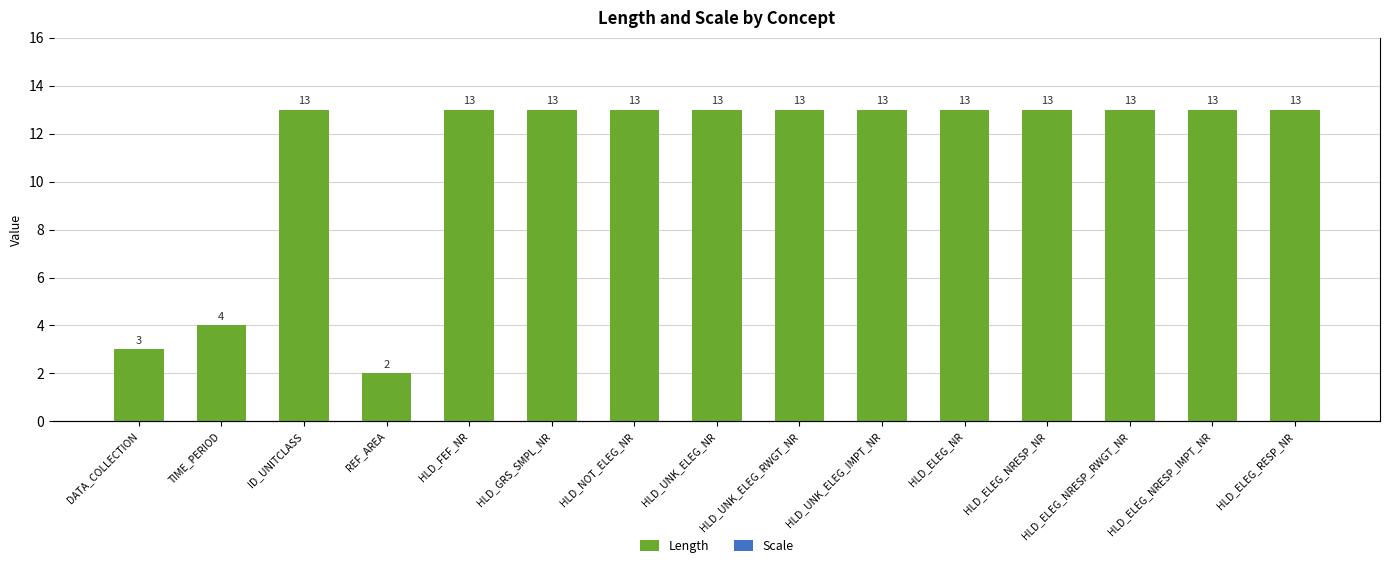

What is the label of the 12th bar from the right?

REF_AREA